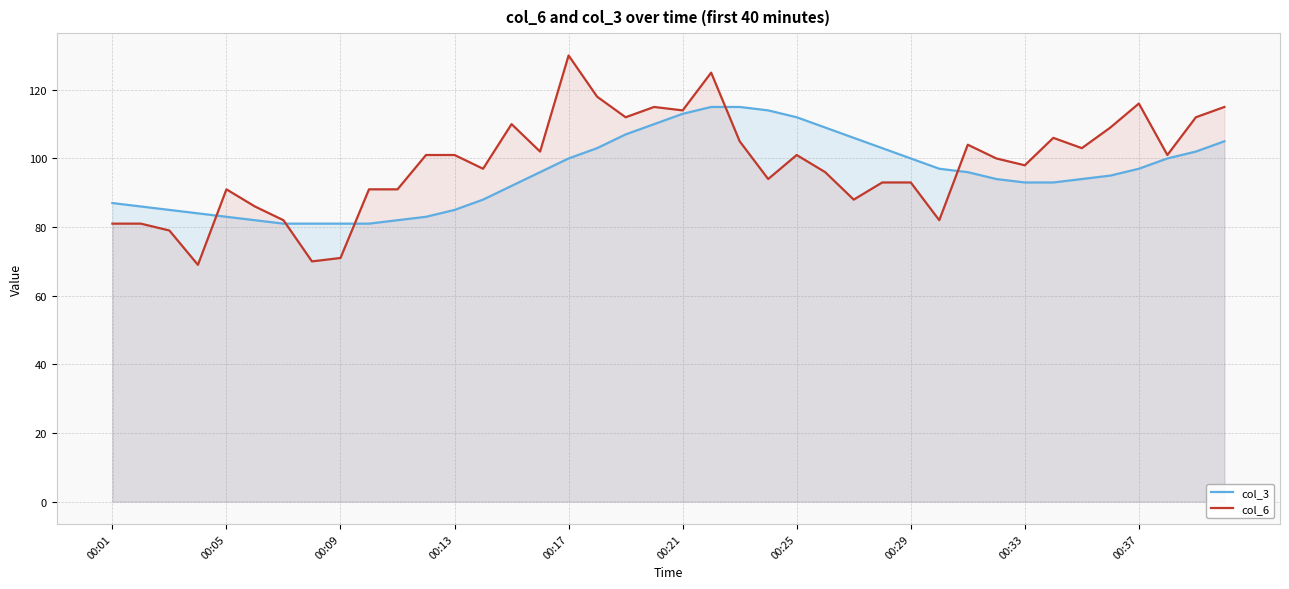

Reading right to left, extract all data points from this chart.

col_3: 105	102	100	97	95	94	93	93	94	96	97	100	103	106	109	112	114	115	115	113	110	107	103	100	96	92	88	85	83	82	81	81	81	81	82	83	84	85	86	87
col_6: 115	112	101	116	109	103	106	98	100	104	82	93	93	88	96	101	94	105	125	114	115	112	118	130	102	110	97	101	101	91	91	71	70	82	86	91	69	79	81	81